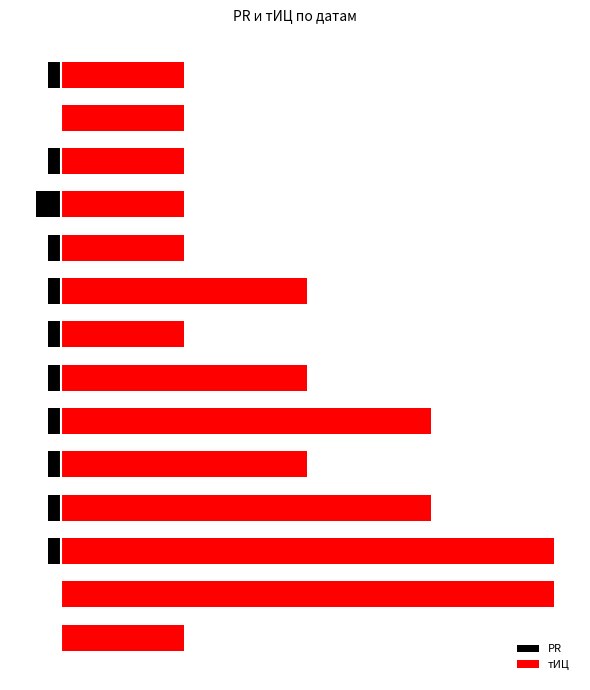

What is the value of the PR bar at the 14th from the left?

-1